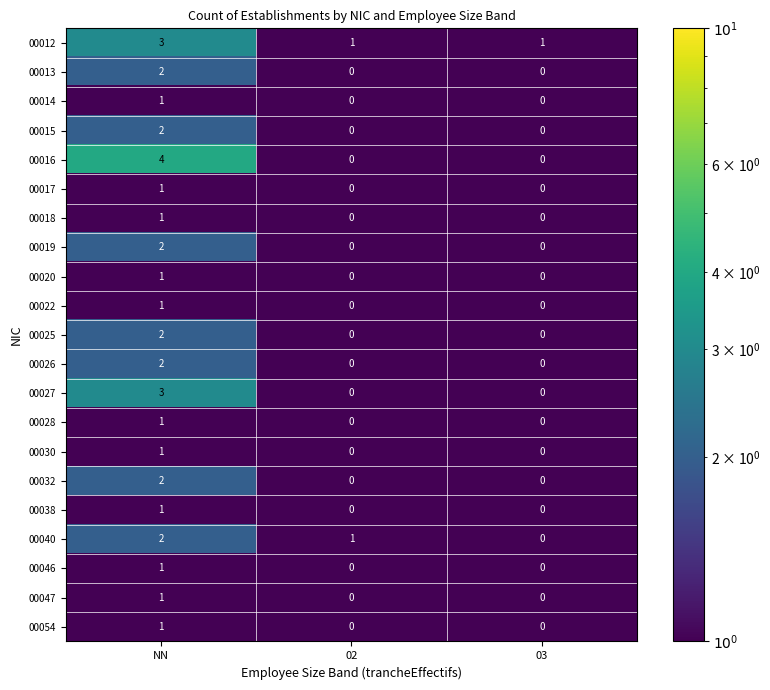

What is the difference between the highest and lowest values at 03?

1